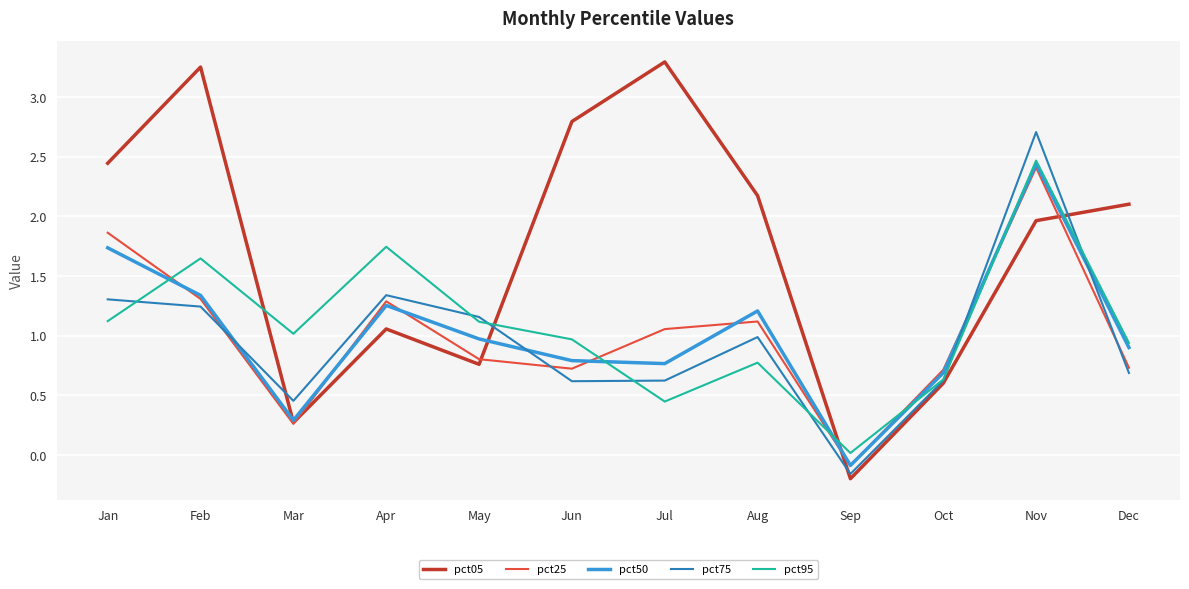

The value of pct50 at Jul is 0.2. True or false?

False